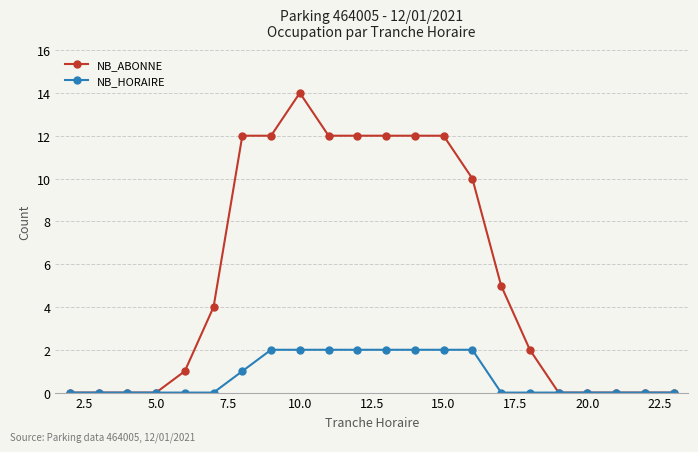

Reading left to right, transcribe all the data shown in this chart.

NB_ABONNE: 0	0	0	0	1	4	12	12	14	12	12	12	12	12	10	5	2	0	0	0	0	0
NB_HORAIRE: 0	0	0	0	0	0	1	2	2	2	2	2	2	2	2	0	0	0	0	0	0	0